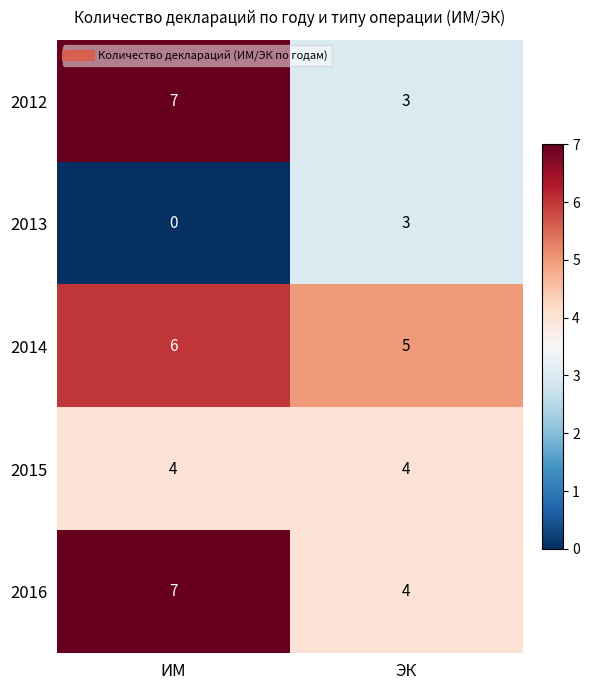

At how many categories does at least one series exceed 2?

2